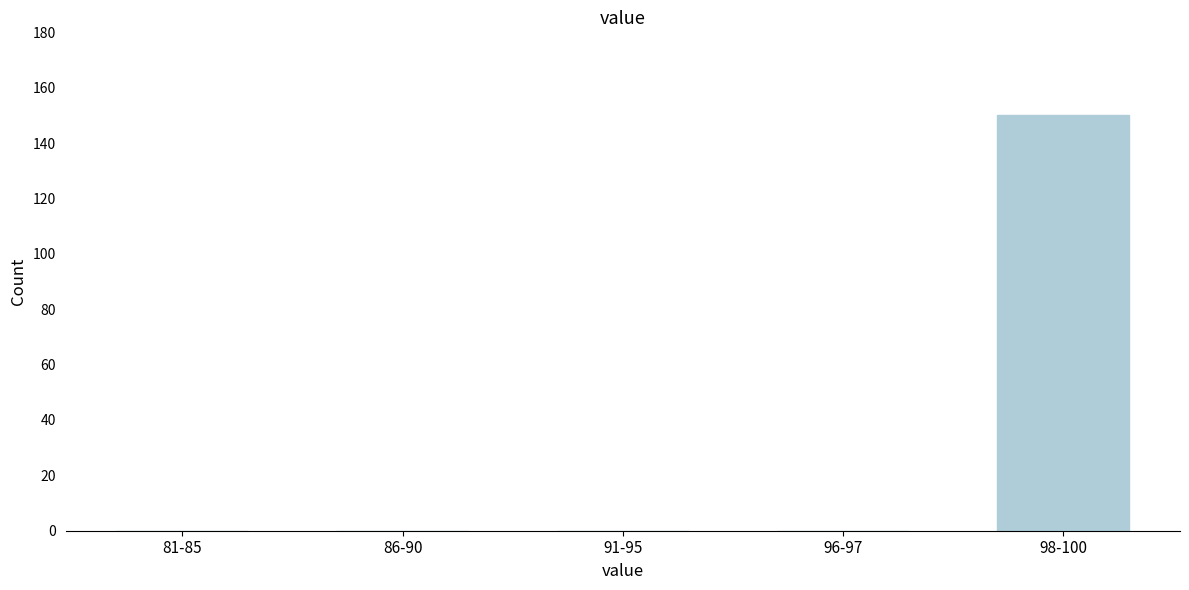

Reading right to left, list all the values displayed in this chart.

98-100=150	96-97=0	91-95=0	86-90=0	81-85=0